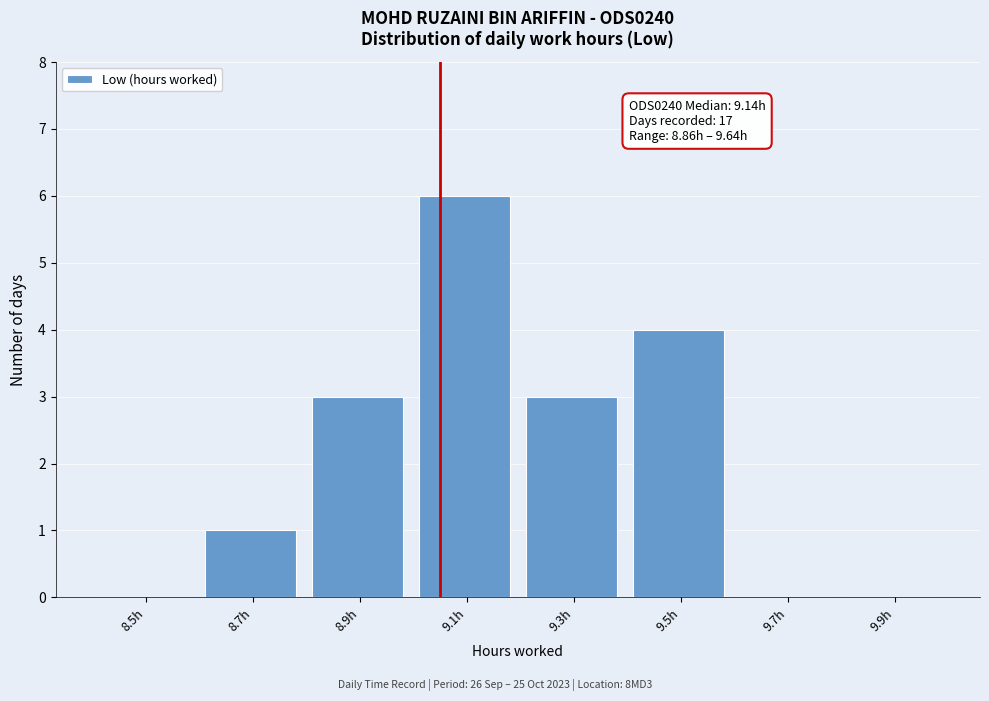

Reading left to right, list all the values displayed in this chart.

8.5h=0	8.7h=1	8.9h=3	9.1h=6	9.3h=3	9.5h=4	9.7h=0	9.9h=0